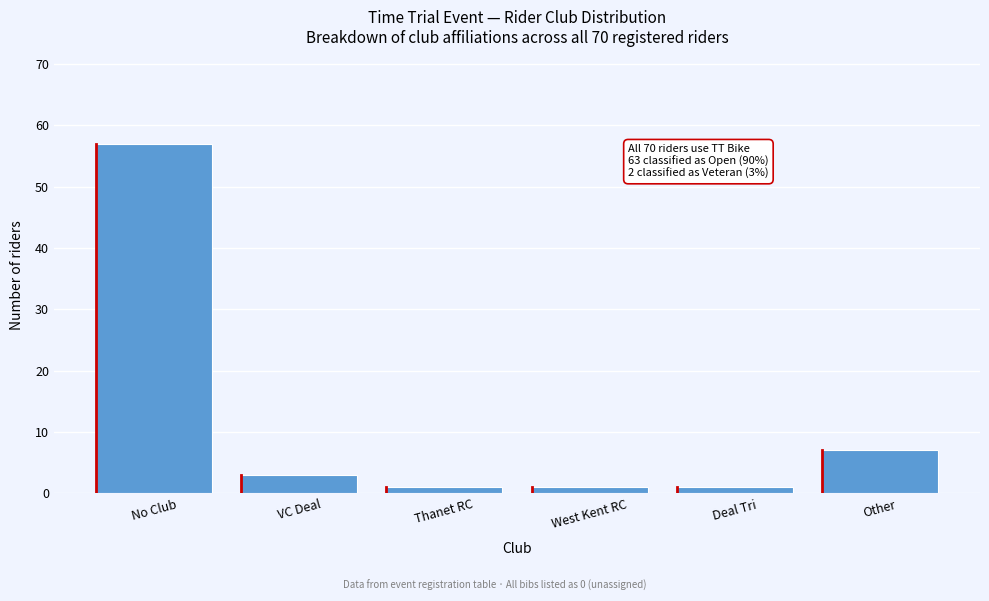

Reading right to left, transcribe all the data shown in this chart.

Other=7	Deal Tri=1	West Kent RC=1	Thanet RC=1	VC Deal=3	No Club=57